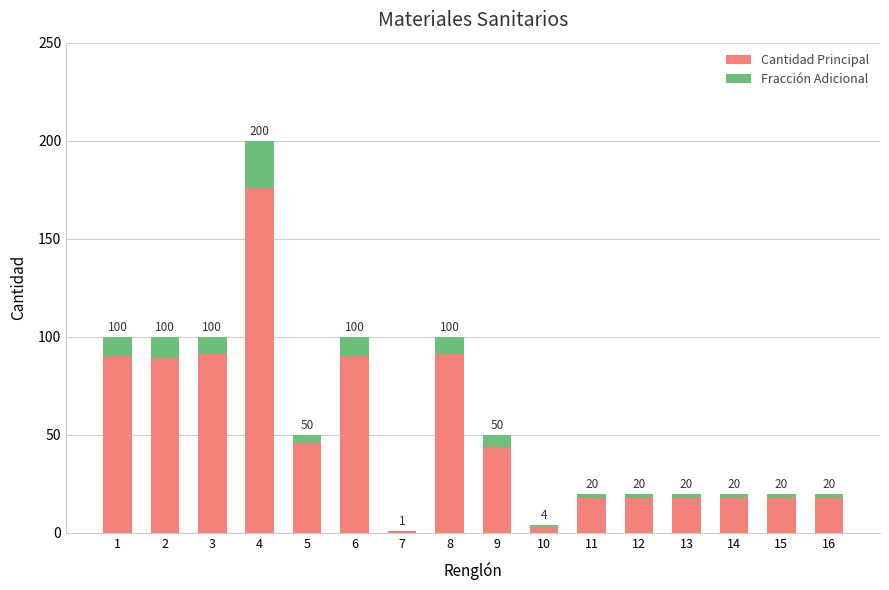

The value of Cantidad Principal at 4 is 118. True or false?

False